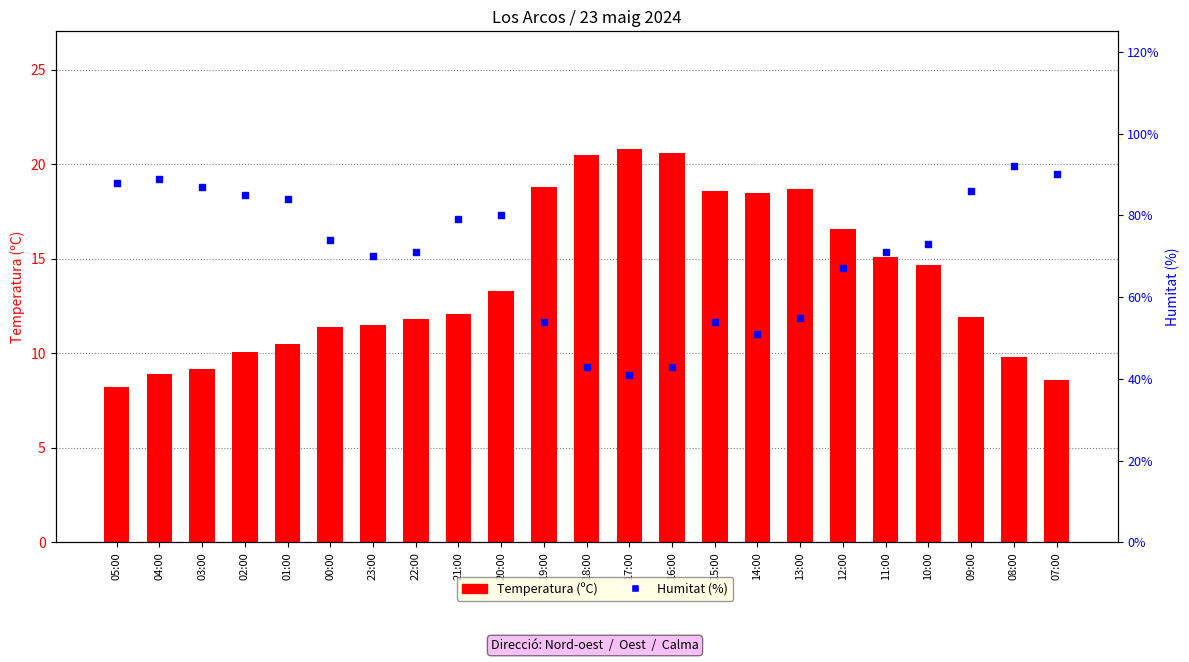

Which series contains the lowest Y value?

Temperatura (ºC)